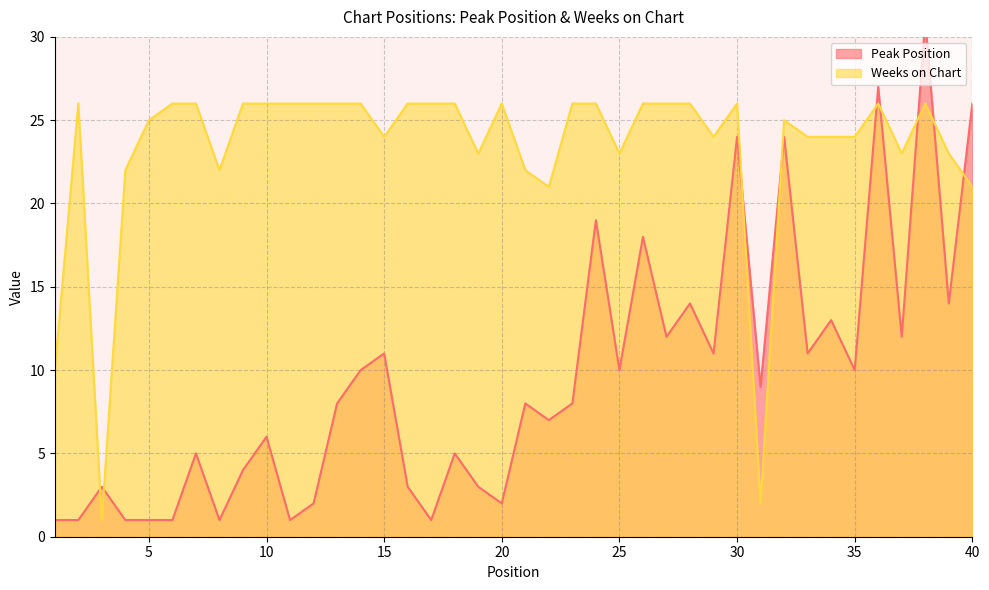

How many interior local peaks does the Weeks on Chart series have?

6